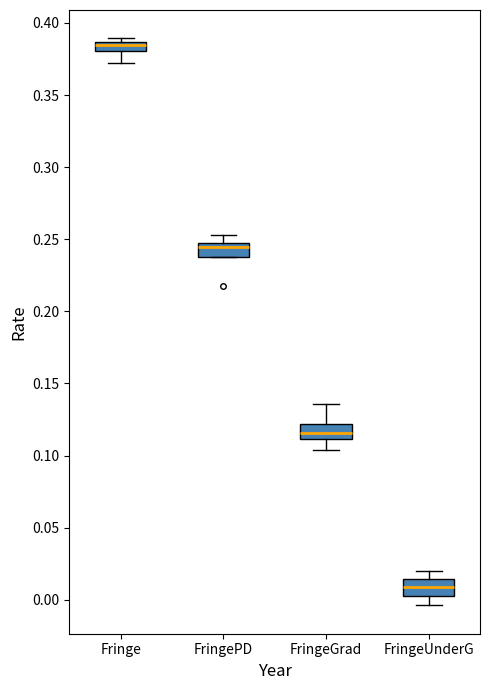

Which box's median line is the highest?

Fringe